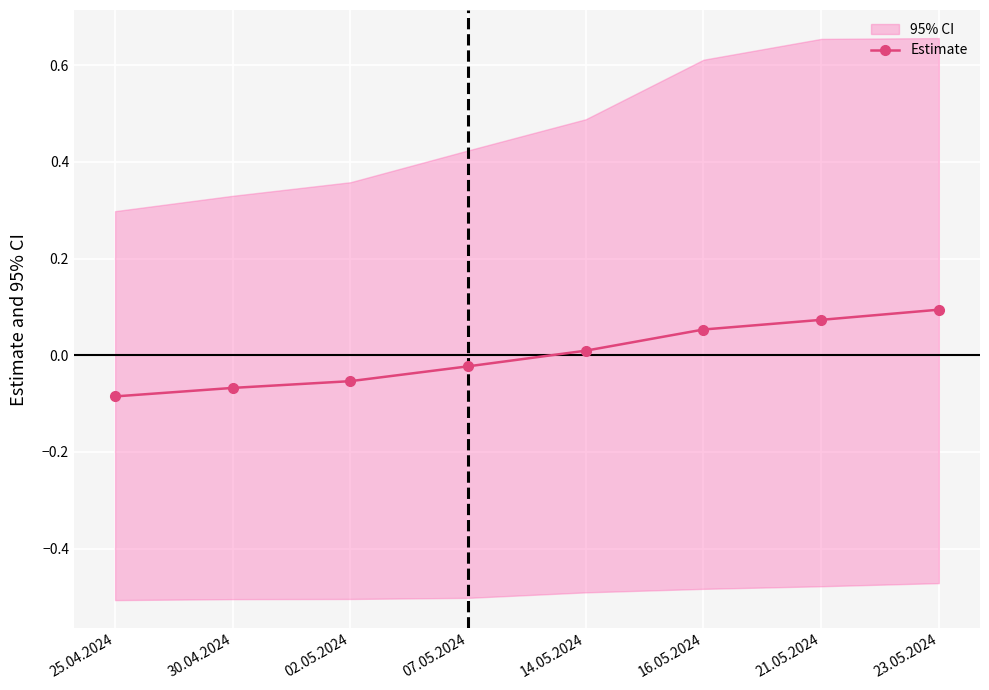

What is the label of the 2nd point from the right?

21.05.2024